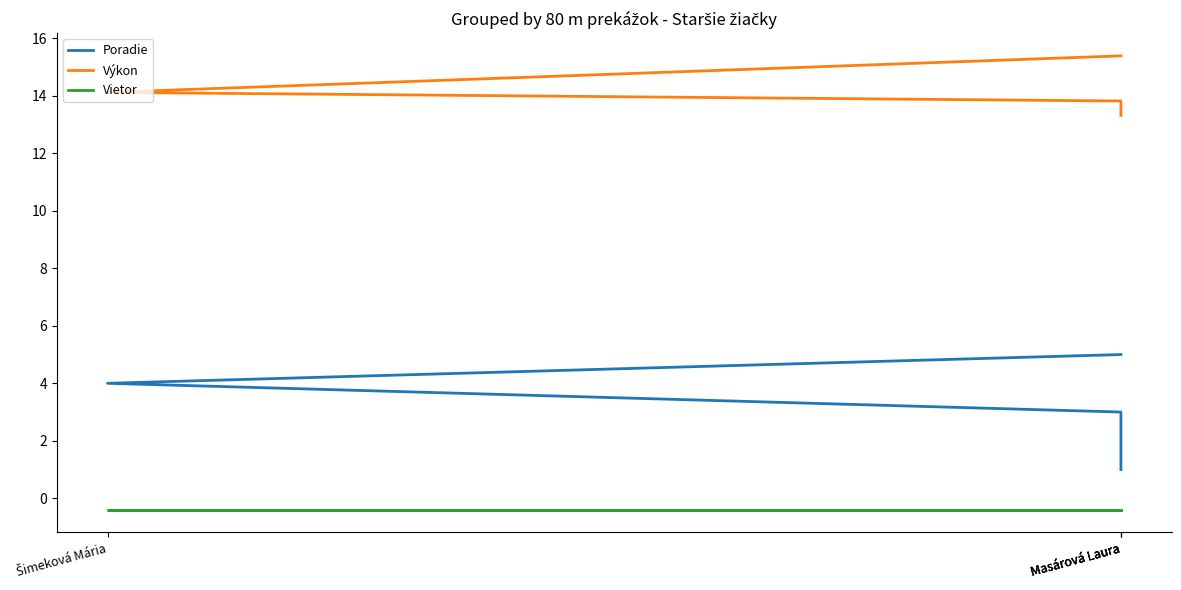

What is the label of the 4th point from the left?

Masárová Laura